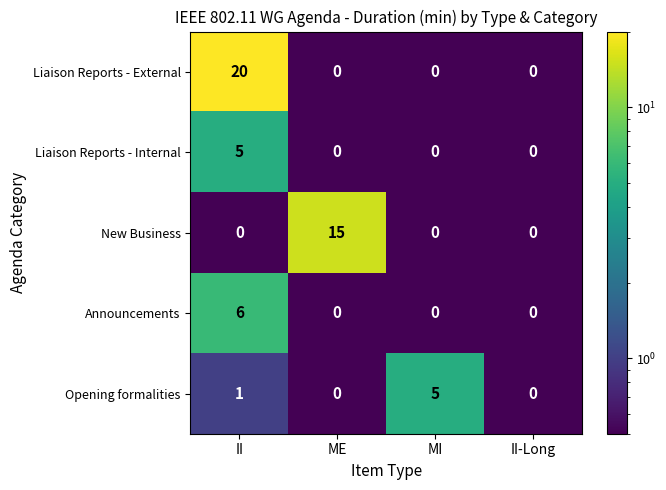

Reading right to left, extract all data points from this chart.

Liaison Reports - External: II-Long=0	MI=0	ME=0	II=20
Liaison Reports - Internal: II-Long=0	MI=0	ME=0	II=5
New Business: II-Long=0	MI=0	ME=15	II=0
Announcements: II-Long=0	MI=0	ME=0	II=6
Opening formalities: II-Long=0	MI=5	ME=0	II=1